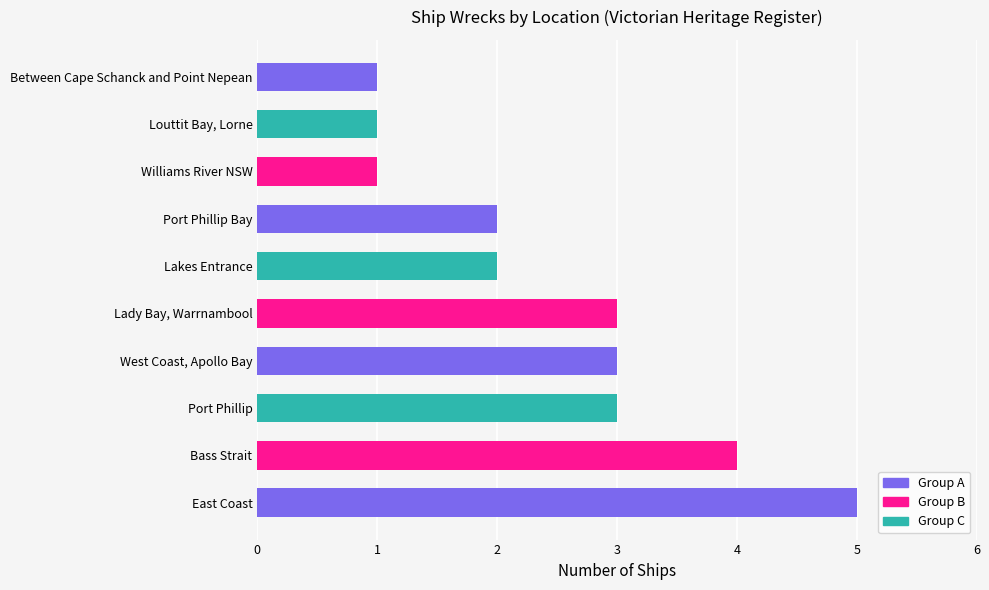

Reading top to bottom, extract all data points from this chart.

1	1	1	2	2	3	3	3	4	5